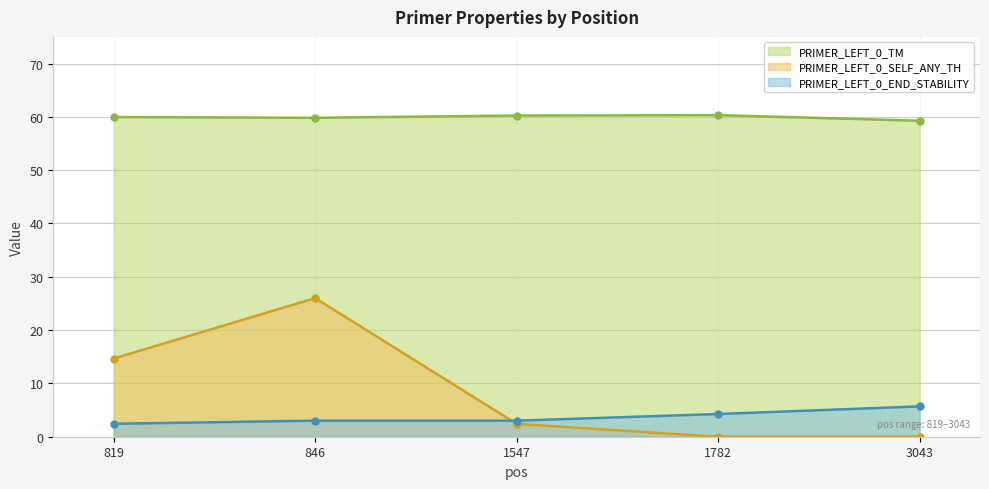

How many data points does each series have?

5